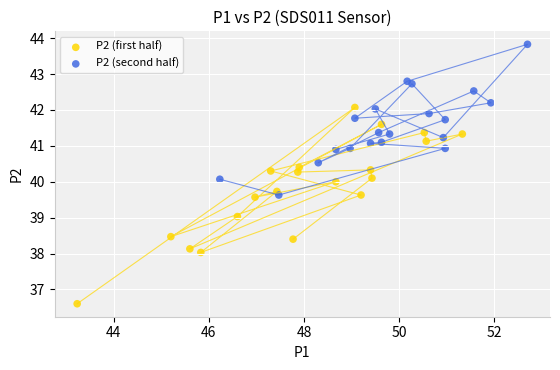

What are all the series names shown in the legend?

P2 (first half), P2 (second half)